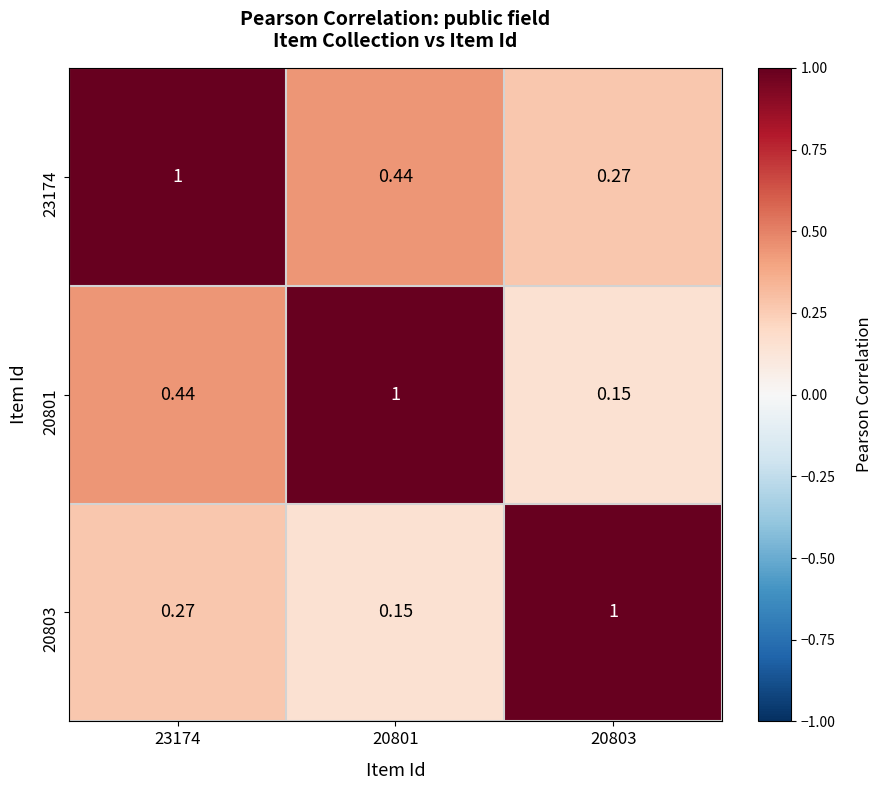

Is the value of 20801 at 20803 greater than the value of 20803 at 23174?

No